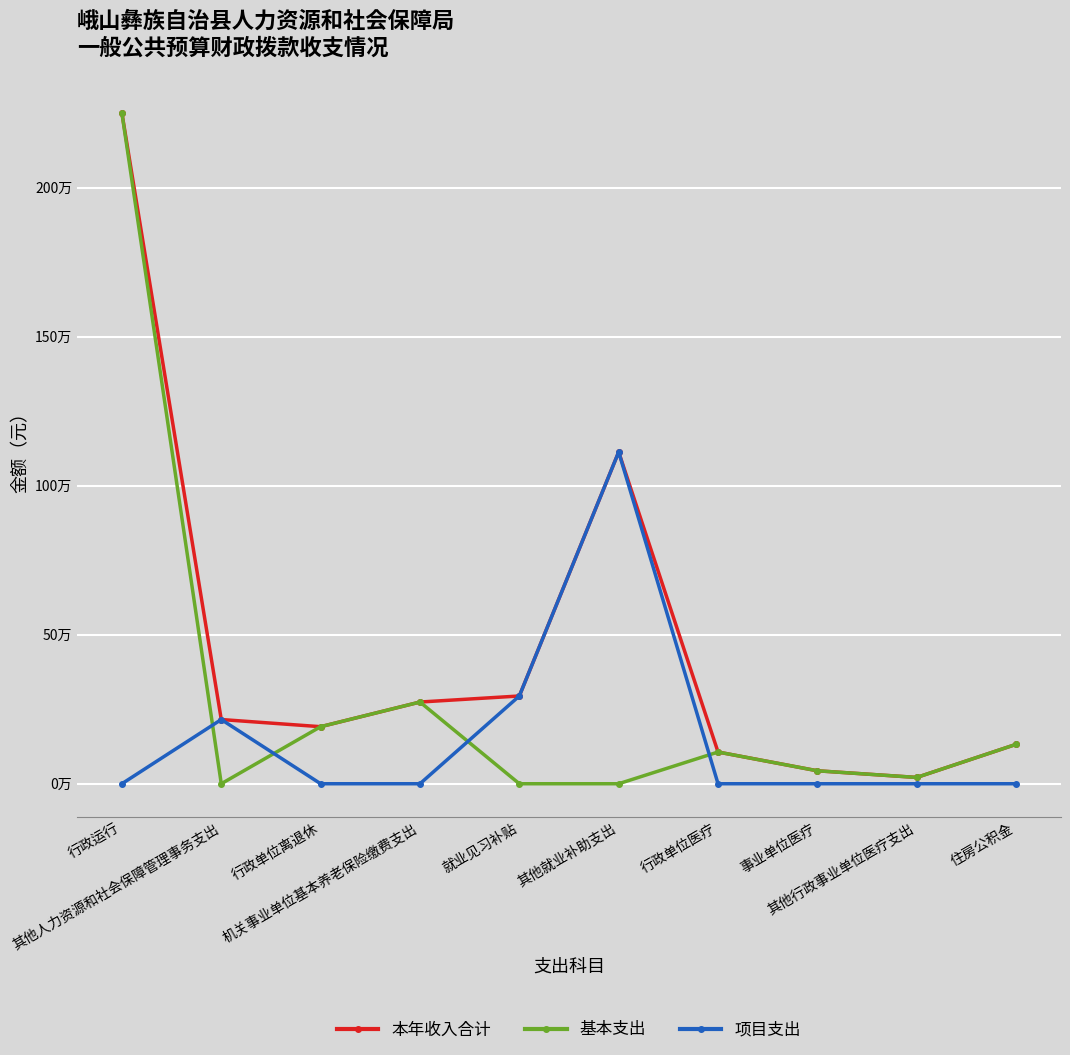

What is the label of the 10th point from the left?

住房公积金